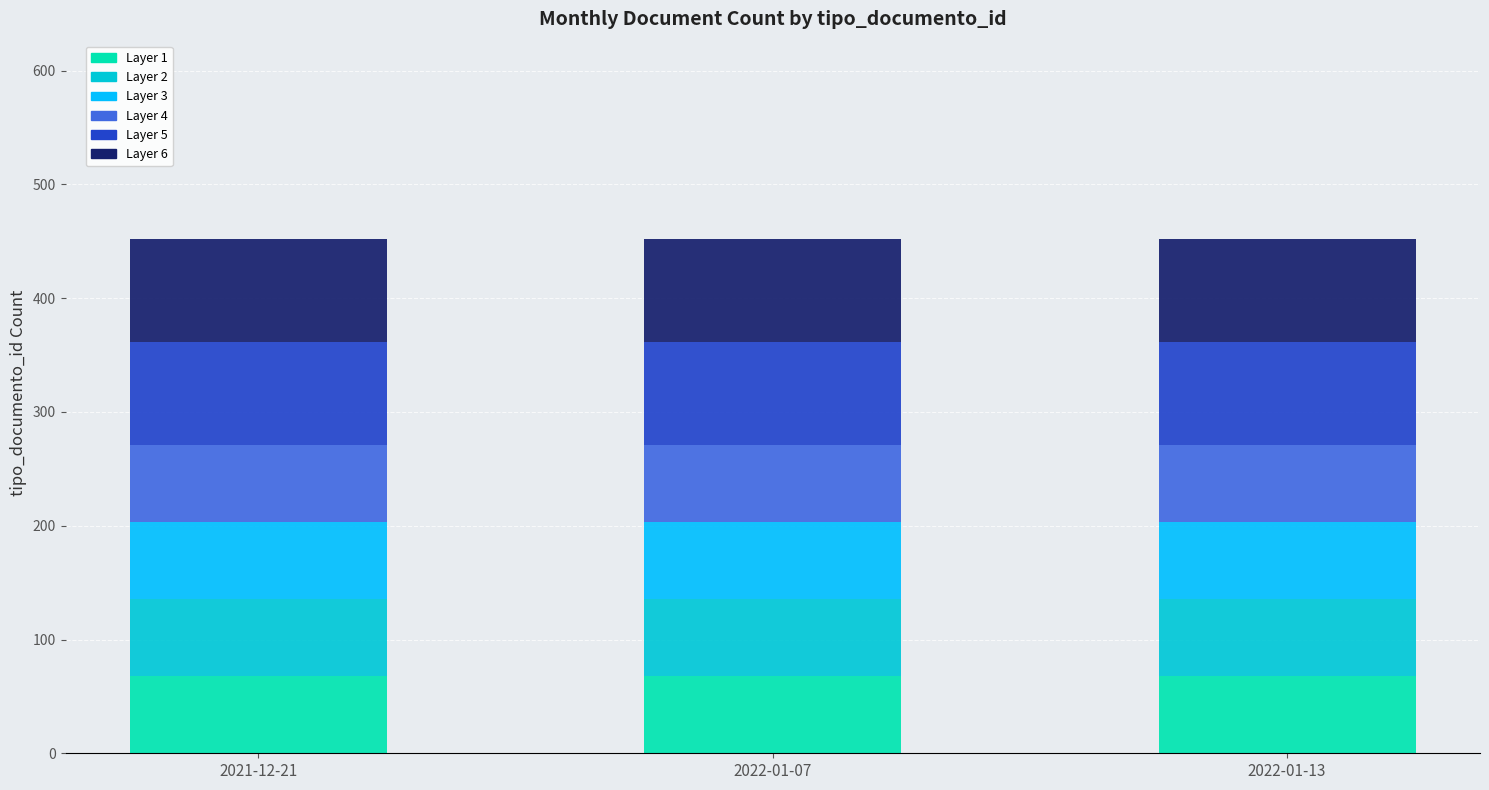

What is the total value across all series at 2022-01-07?

452.0